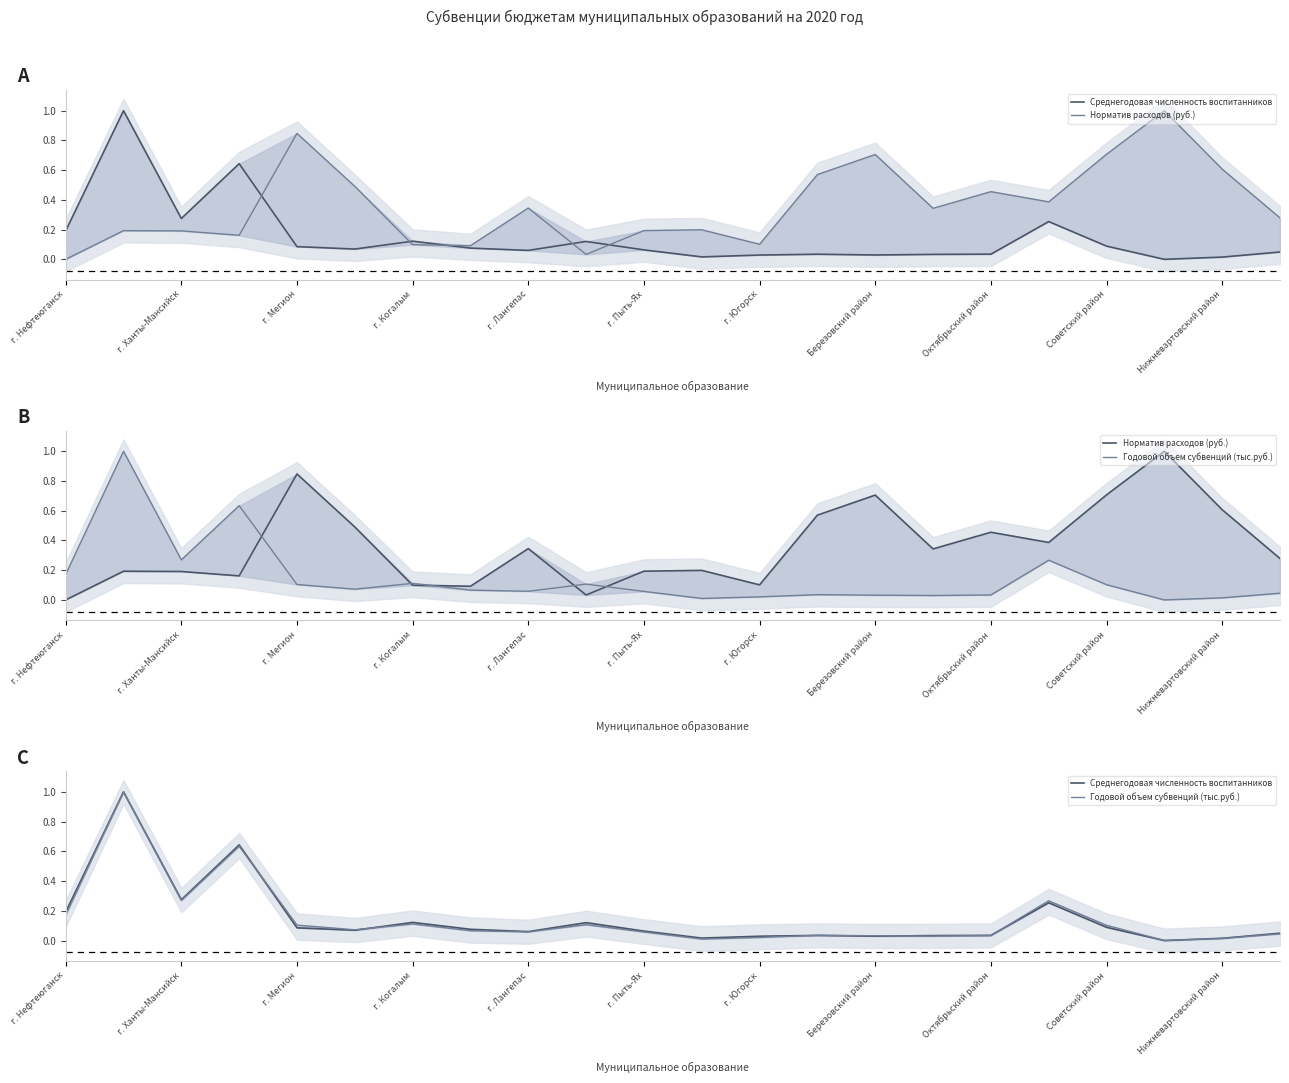

What value does the Норматив расходов (руб.) series have at г. Ханты-Мансийск?

0.2